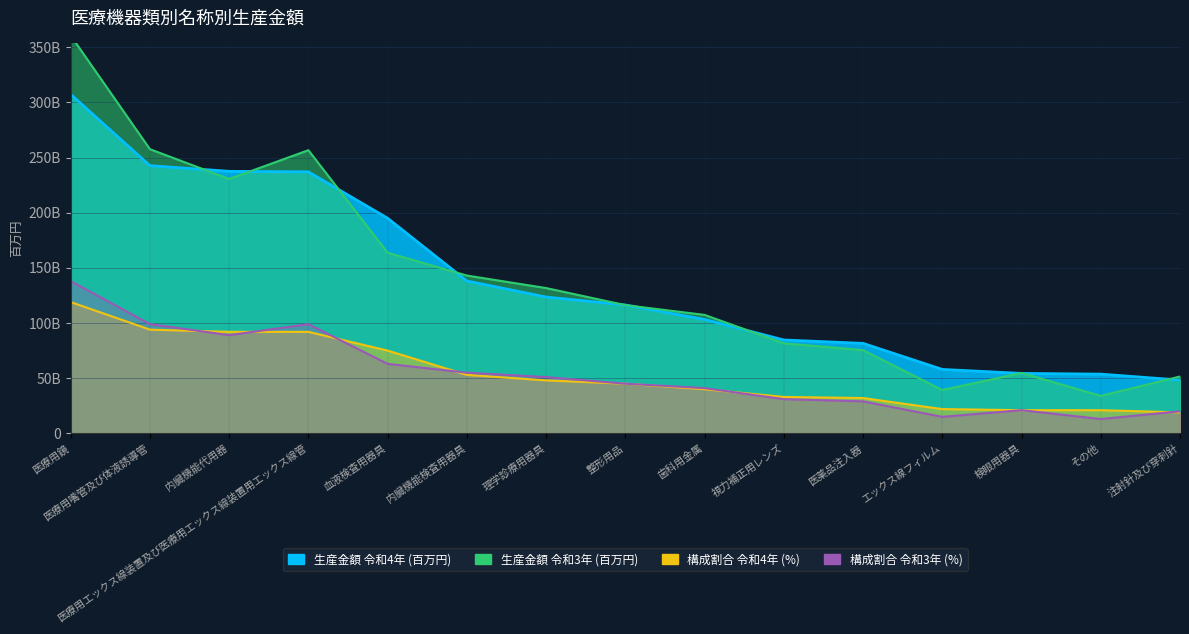

Reading left to right, what are all the values shown in this chart?

生産金額 令和4年 (百万円): 医療用鏡=307283	医療用嘴管及び体液誘導管=242621	内臓機能代用器=237470	医療用エックス線装置及び医療用エックス線装置用エックス線管=237001	血液検査用器具=194984	内臓機能検査用器具=138100	理学診療用器具=123574	整形用品=116342	歯科用金属=103238	視力補正用レンズ=84622	医薬品注入器=81562	エックス線フィルム=57952	検眼用器具=54344	その他=53680	注射針及び穿刺針=48311
構成割合 令和4年 (%): 医療用鏡=119000	医療用嘴管及び体液誘導管=94000	内臓機能代用器=92000	医療用エックス線装置及び医療用エックス線装置用エックス線管=92000	血液検査用器具=75000	内臓機能検査用器具=53000	理学診療用器具=48000	整形用品=45000	歯科用金属=40000	視力補正用レンズ=33000	医薬品注入器=32000	エックス線フィルム=22000	検眼用器具=21000	その他=21000	注射針及び穿刺針=19000
生産金額 令和3年 (百万円): 医療用鏡=360576	医療用嘴管及び体液誘導管=257564	内臓機能代用器=230556	医療用エックス線装置及び医療用エックス線装置用エックス線管=256622	血液検査用器具=163757	内臓機能検査用器具=143027	理学診療用器具=131681	整形用品=116214	歯科用金属=107354	視力補正用レンズ=81597	医薬品注入器=75452	エックス線フィルム=39287	検眼用器具=54743	その他=33990	注射針及び穿刺針=51530
構成割合 令和3年 (%): 医療用鏡=138000	医療用嘴管及び体液誘導管=99000	内臓機能代用器=89000	医療用エックス線装置及び医療用エックス線装置用エックス線管=99000	血液検査用器具=63000	内臓機能検査用器具=55000	理学診療用器具=51000	整形用品=45000	歯科用金属=41000	視力補正用レンズ=31000	医薬品注入器=29000	エックス線フィルム=15000	検眼用器具=21000	その他=13000	注射針及び穿刺針=20000